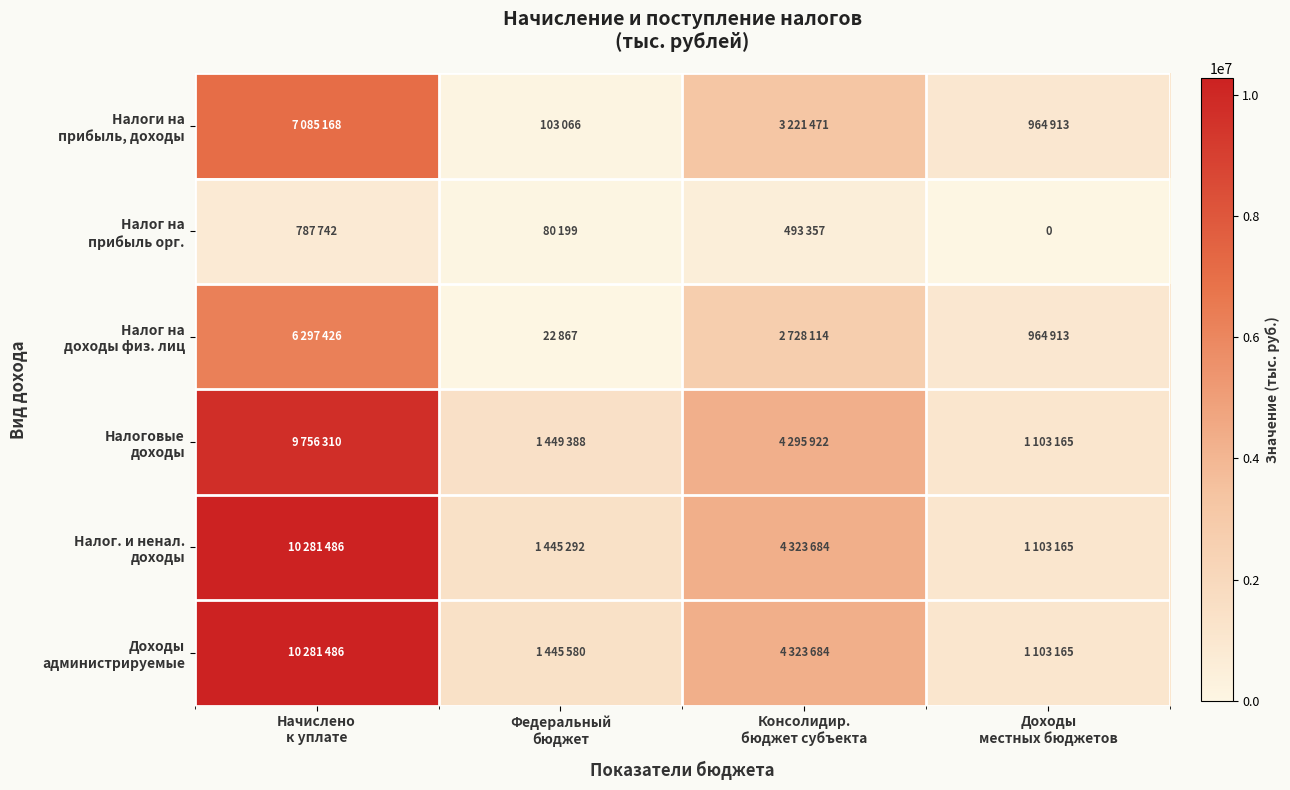

List the series in order of their peak value, highest first.

Налог. и ненал. доходы, Доходы администрируемые, Налоговые доходы, Налоги на прибыль, доходы, Налог на доходы физ. лиц, Налог на прибыль орг.